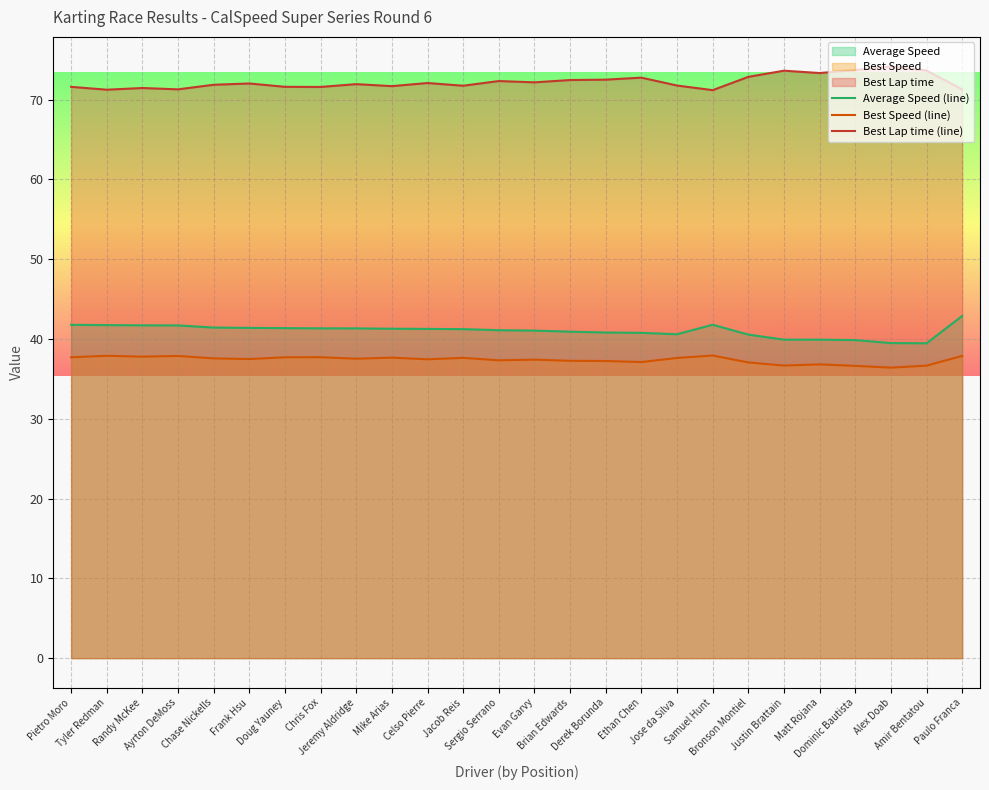

What position from the left is Justin Brattain?

21